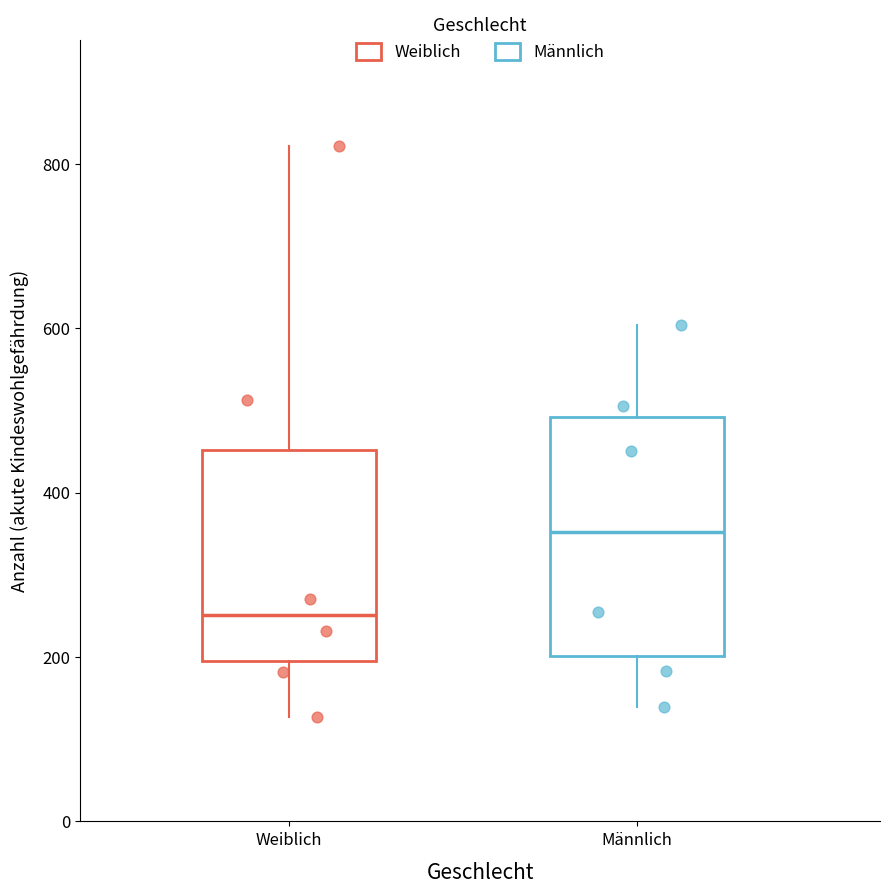

Where does the median line of the box for Männlich sit on the y-axis? The values are not printed on the chart, so give them approximately, as read against the axis.

360